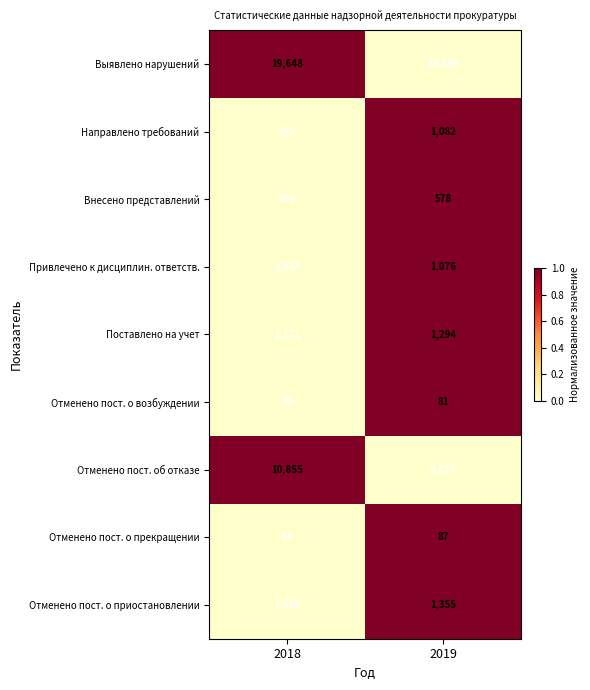

Where is Отменено пост. о приостановлении nearest to the value 1352?

2018